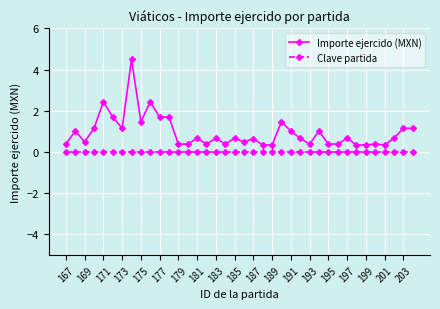

Which series has the widest spread of values?

Importe ejercido (MXN)